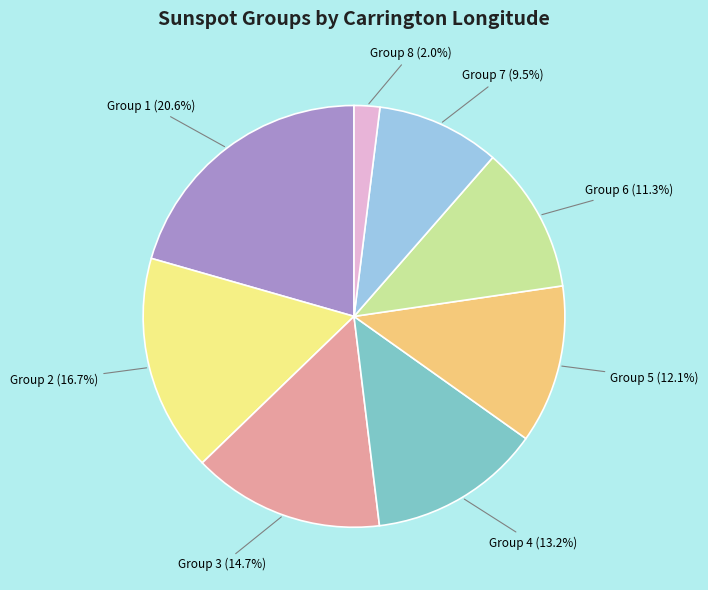

Rank the categories by value from lowest to highest.

Group 8, Group 7, Group 6, Group 5, Group 4, Group 3, Group 2, Group 1